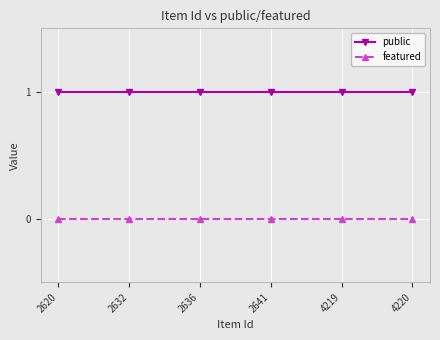

The public series shows 2 at 2636. True or false?

False